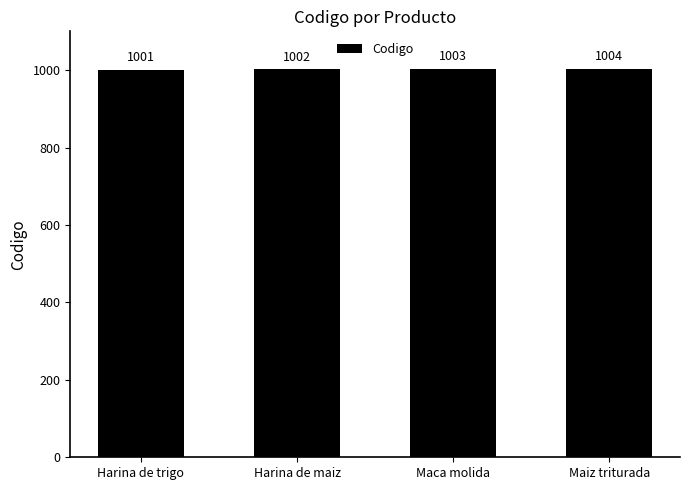

What is the approximate value at Maca molida?

1003